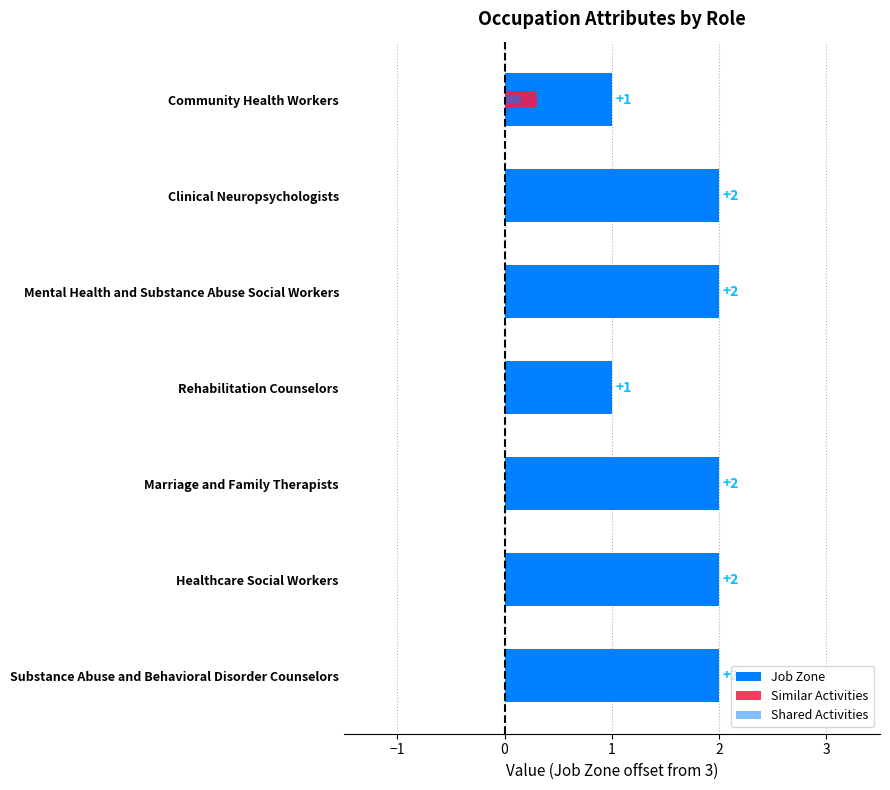

Which series has the largest range (max minus min)?

Job Zone